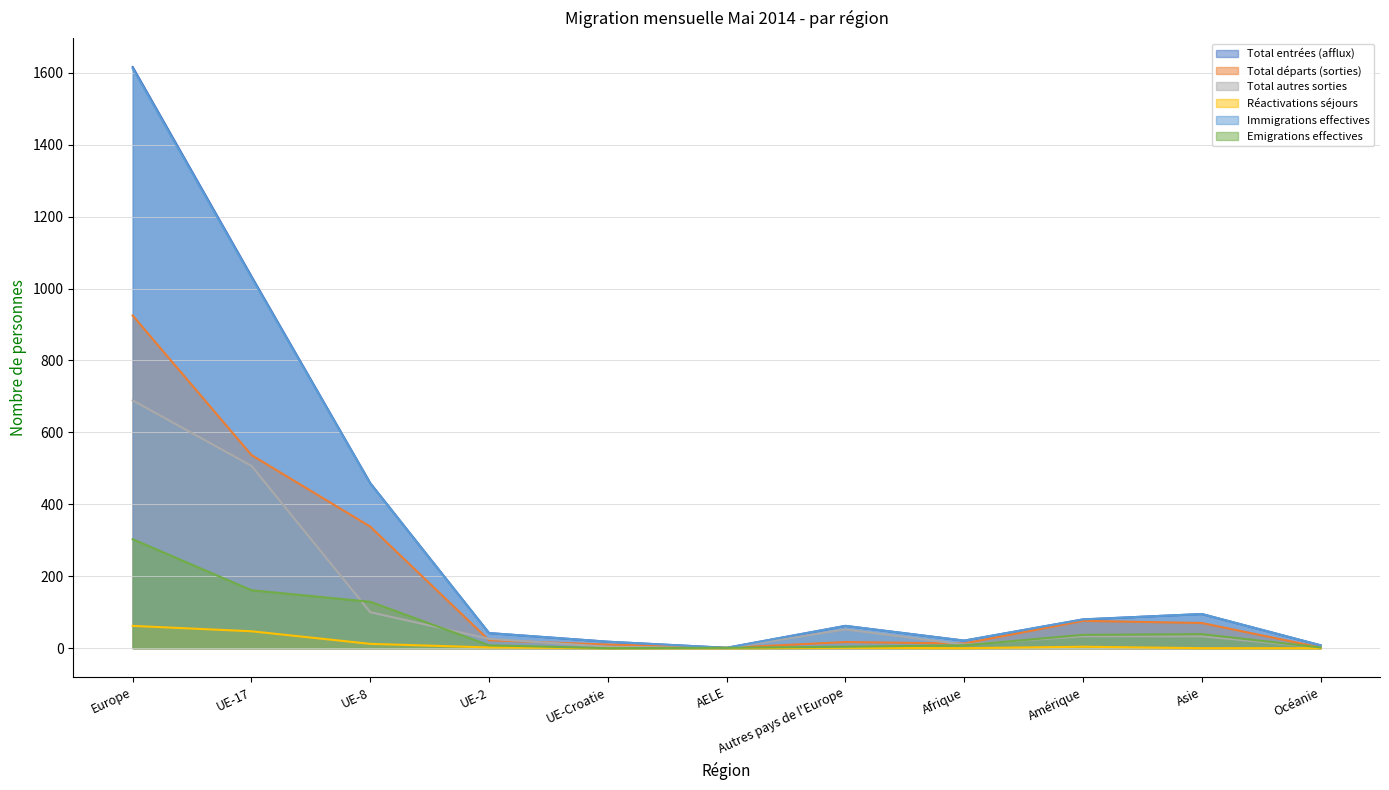

Does the chart display data point markers on the line(s)?

No